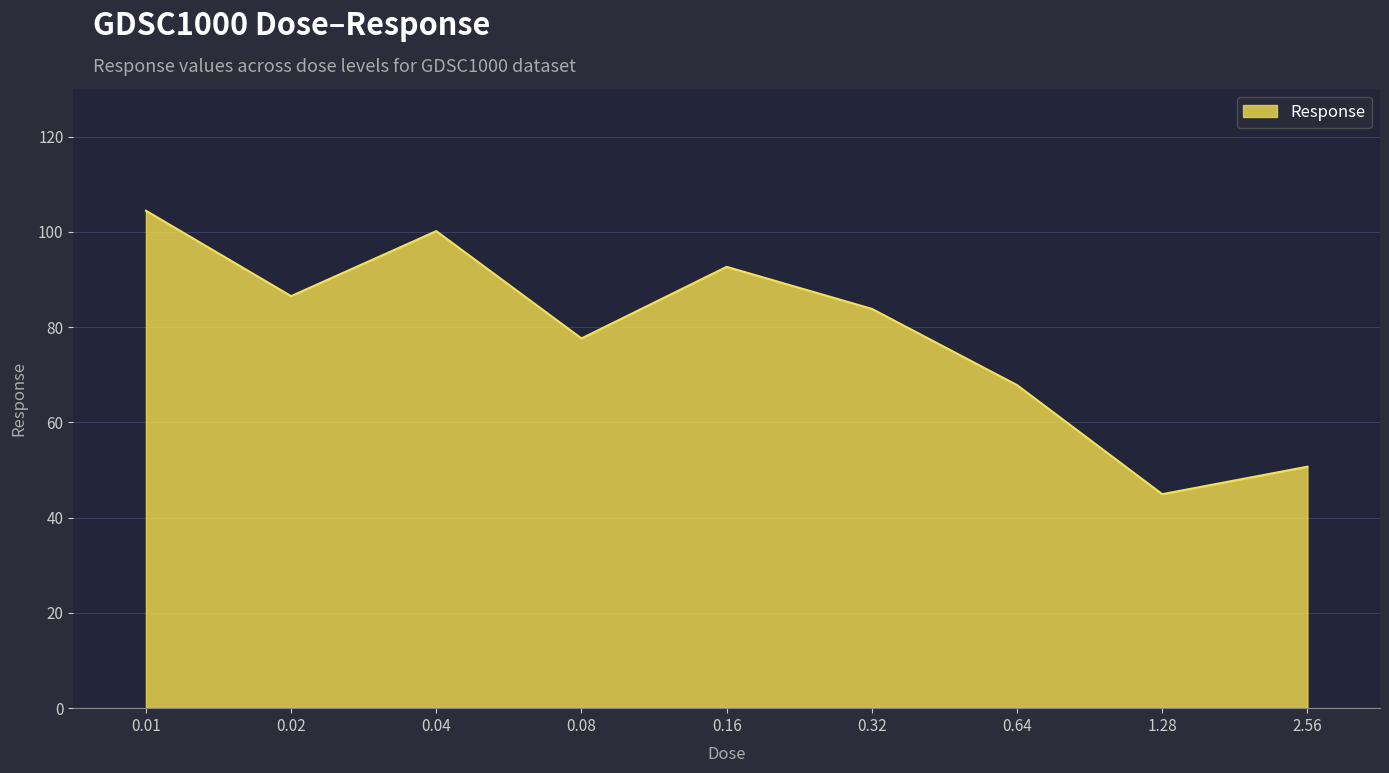

What is the change in value from 0.08 to 0.32?

+6.2